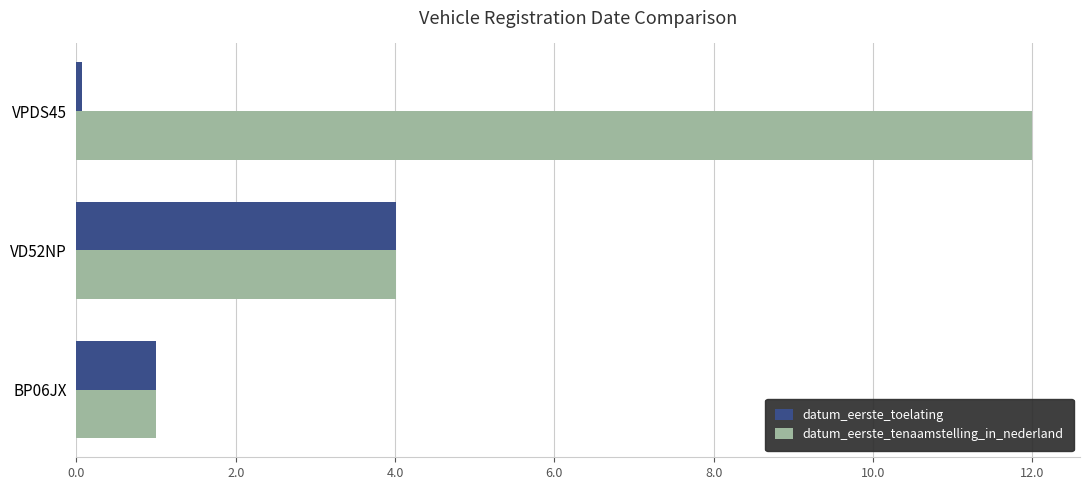

Is the value of datum_eerste_tenaamstelling_in_nederland at VD52NP greater than the value of datum_eerste_toelating at VPDS45?

Yes